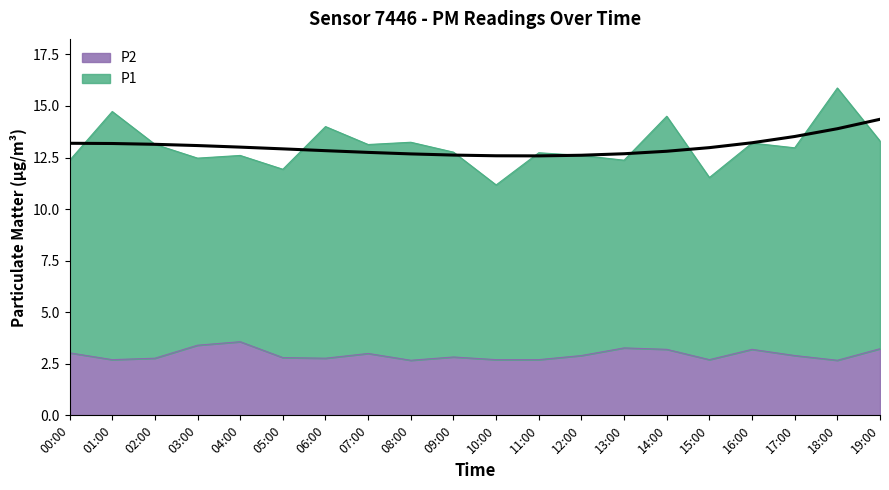

What is the label of the 7th point from the right?

13:00